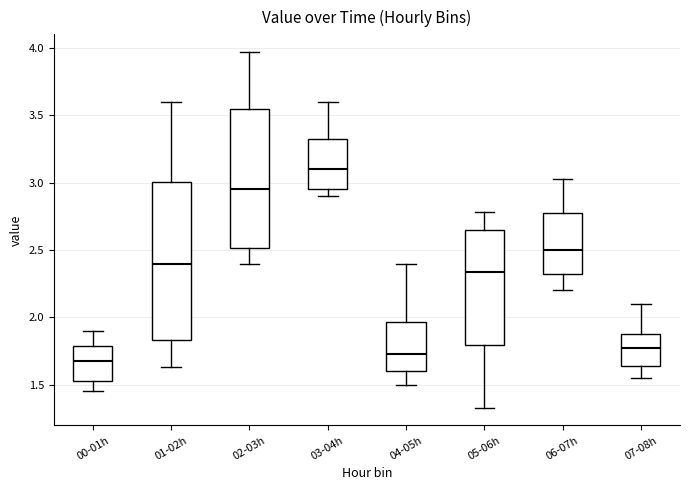

Where does the median line of the box for 07-08h sit on the y-axis? The values are not printed on the chart, so give them approximately, as read against the axis.

1.80